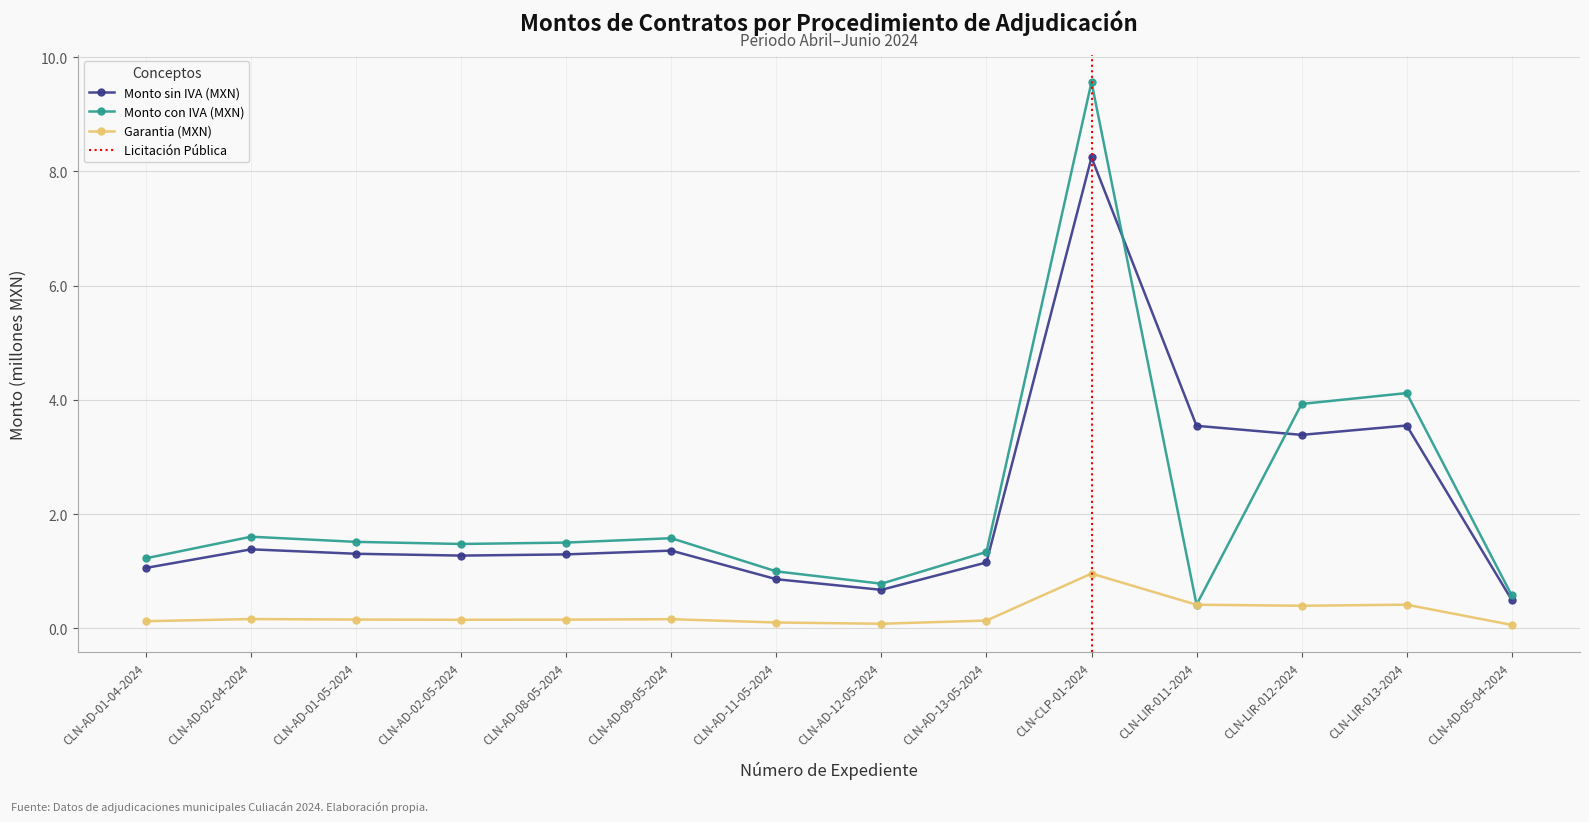

The Monto con IVA (MXN) series shows 0.6 at CLN-AD-09-05-2024. True or false?

False